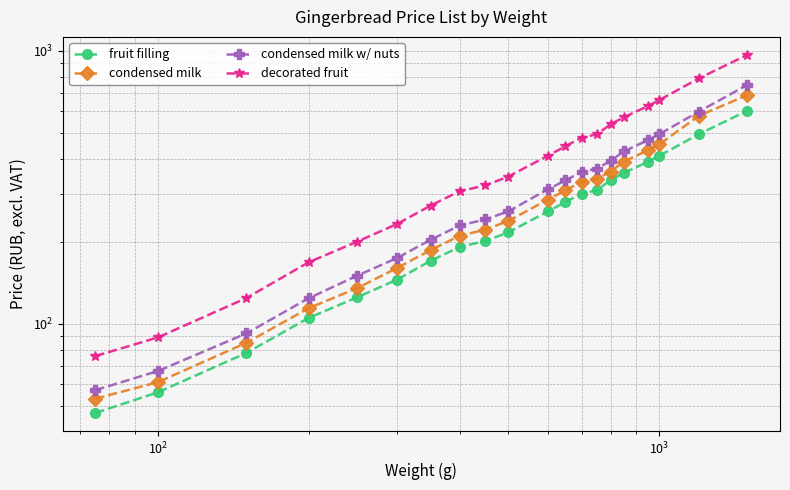

True or false: condensed milk and condensed milk w/ nuts intersect in this chart.

False